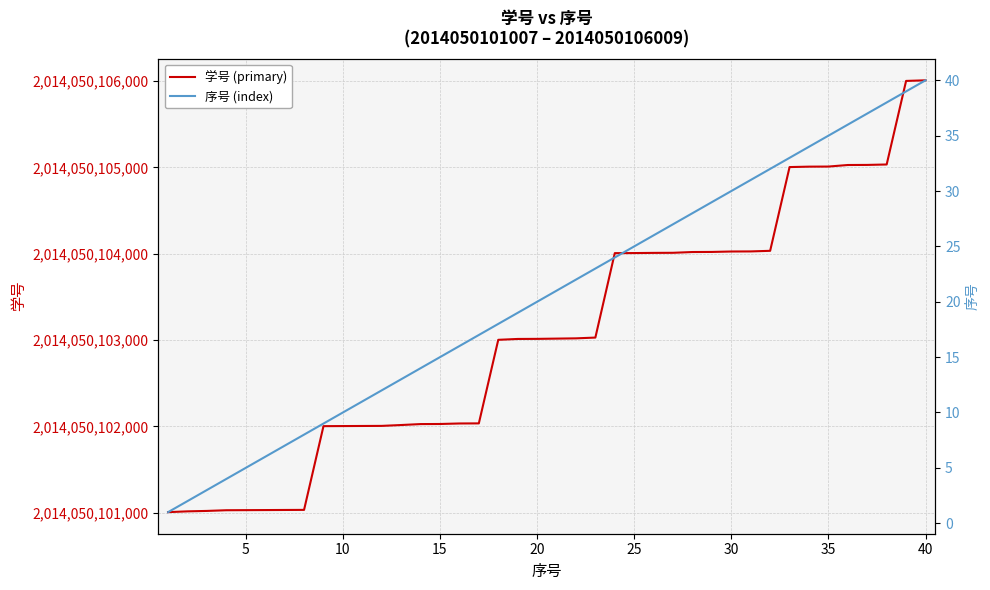

Rank the series by their maximum value, from lowest to highest.

序号 (index), 学号 (primary)